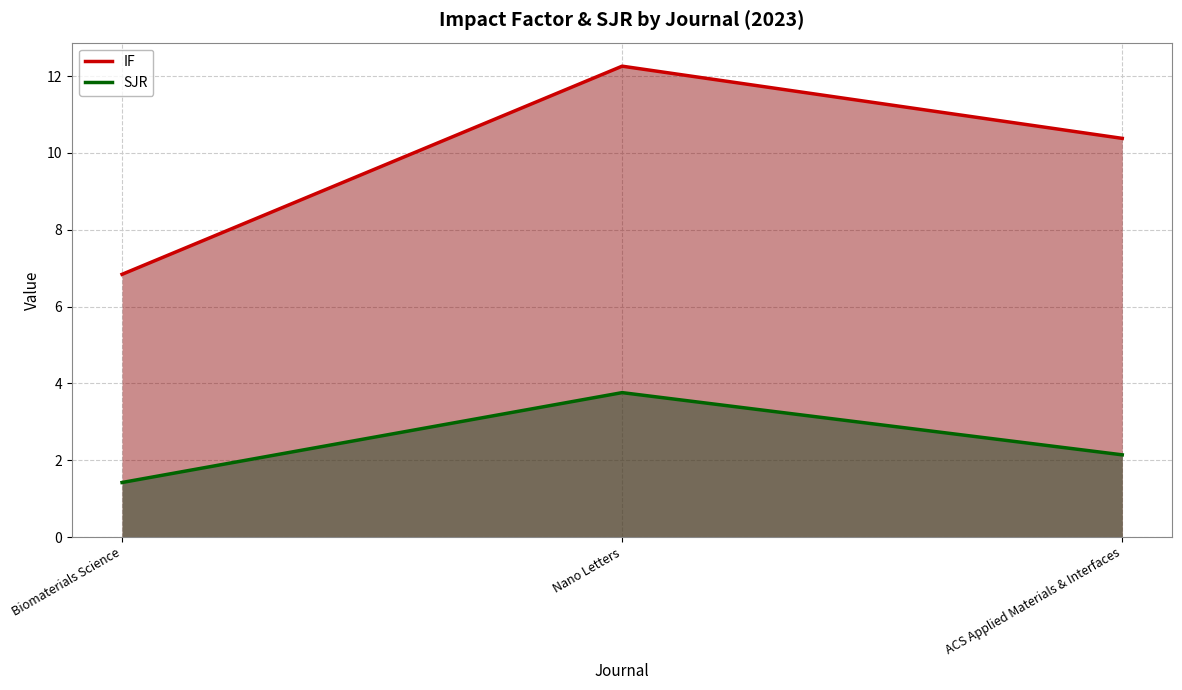

At which category is the sum across all series the highest?

Nano Letters